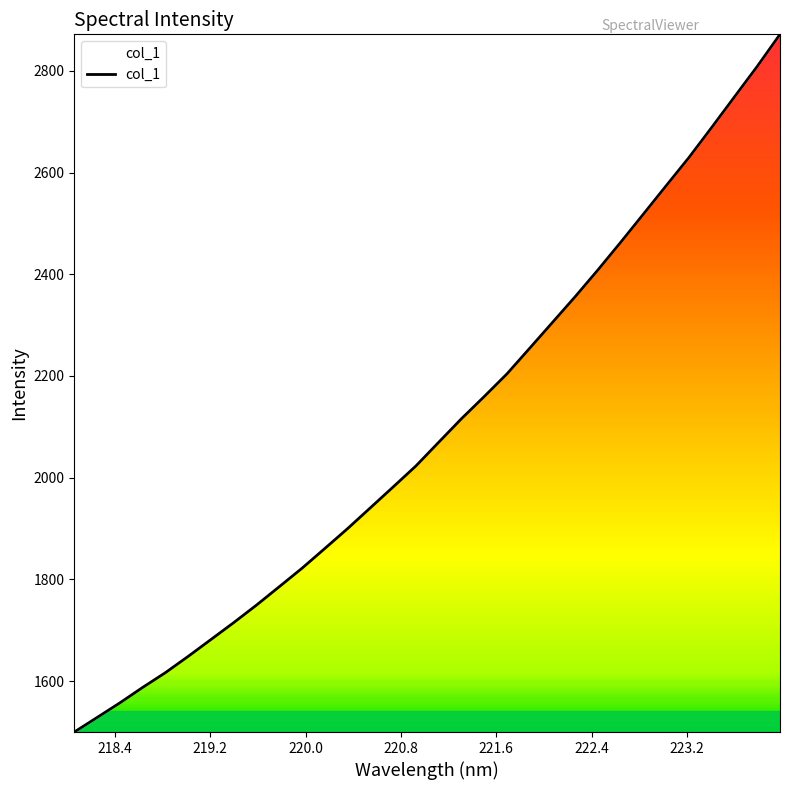

What is the difference between the maximum and minimum values?

1372.2